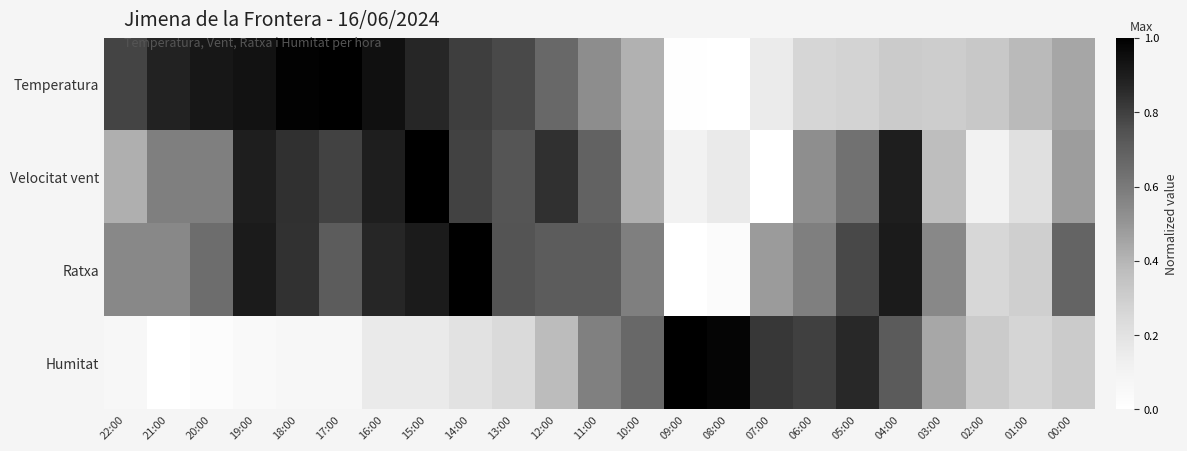

Reading right to left, extract all data points from this chart.

Temperatura: 00:00=0.4	01:00=0.4	02:00=0.3	03:00=0.3	04:00=0.3	05:00=0.3	06:00=0.3	07:00=0.1	08:00=0.0	09:00=0.0	10:00=0.4	11:00=0.5	12:00=0.7	13:00=0.8	14:00=0.8	15:00=0.9	16:00=0.9	17:00=1.0	18:00=1.0	19:00=0.9	20:00=0.9	21:00=0.9	22:00=0.8
Velocitat vent: 00:00=0.5	01:00=0.2	02:00=0.1	03:00=0.4	04:00=0.9	05:00=0.6	06:00=0.5	07:00=0.0	08:00=0.2	09:00=0.1	10:00=0.4	11:00=0.7	12:00=0.8	13:00=0.7	14:00=0.8	15:00=1.0	16:00=0.9	17:00=0.8	18:00=0.8	19:00=0.9	20:00=0.6	21:00=0.6	22:00=0.4
Ratxa: 00:00=0.7	01:00=0.3	02:00=0.3	03:00=0.5	04:00=0.9	05:00=0.8	06:00=0.6	07:00=0.5	08:00=0.0	09:00=0.0	10:00=0.6	11:00=0.7	12:00=0.7	13:00=0.7	14:00=1.0	15:00=0.9	16:00=0.9	17:00=0.7	18:00=0.8	19:00=0.9	20:00=0.6	21:00=0.5	22:00=0.5
Humitat: 00:00=0.3	01:00=0.3	02:00=0.3	03:00=0.4	04:00=0.7	05:00=0.9	06:00=0.8	07:00=0.8	08:00=1.0	09:00=1.0	10:00=0.7	11:00=0.6	12:00=0.4	13:00=0.2	14:00=0.2	15:00=0.2	16:00=0.2	17:00=0.1	18:00=0.1	19:00=0.0	20:00=0.0	21:00=0.0	22:00=0.1